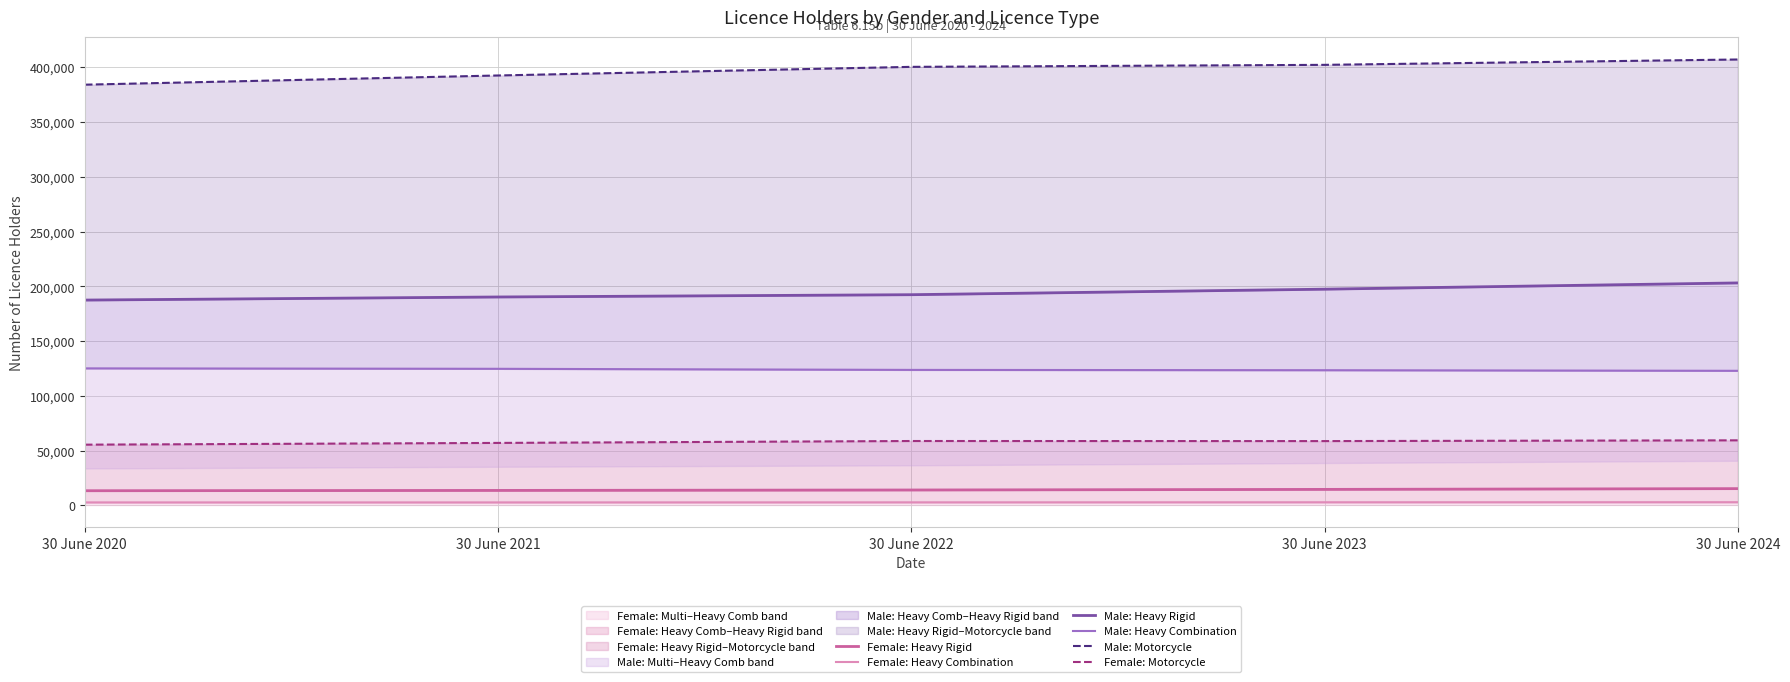

Rank the series by their maximum value, from highest to lowest.

Male: Motorcycle, Male: Heavy Rigid, Male: Heavy Combination, Female: Motorcycle, Female: Heavy Rigid, Female: Heavy Combination